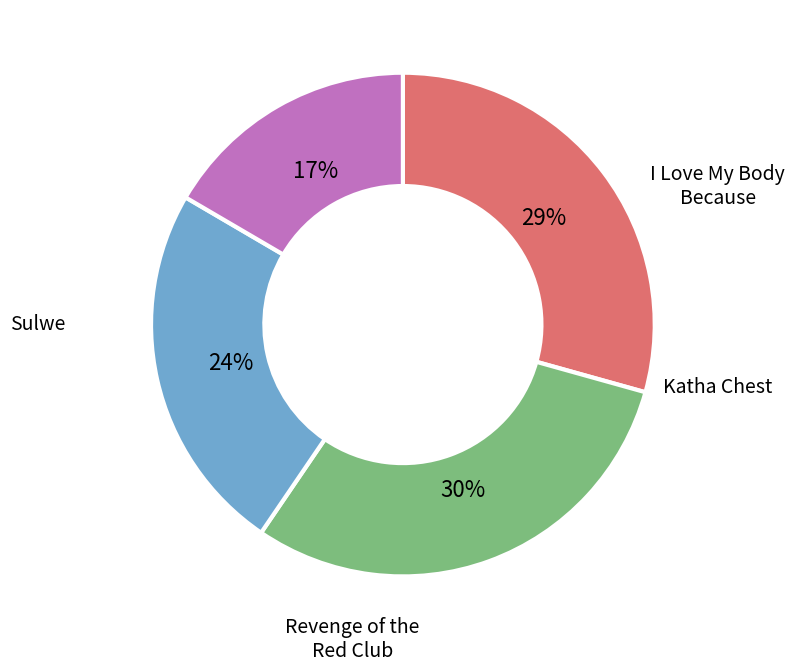

Does any single category account for the majority?

No